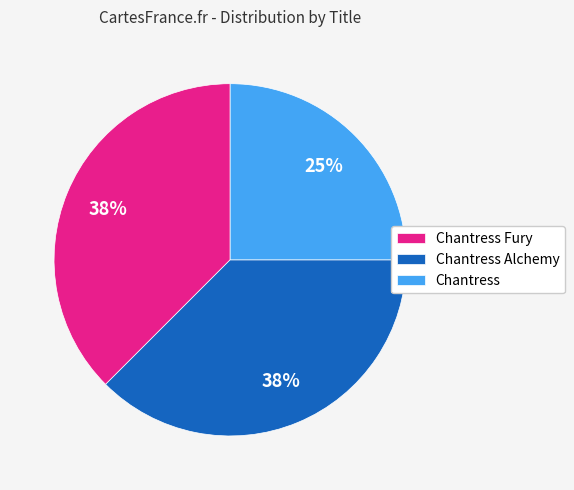

Is there a majority slice in this chart?

No